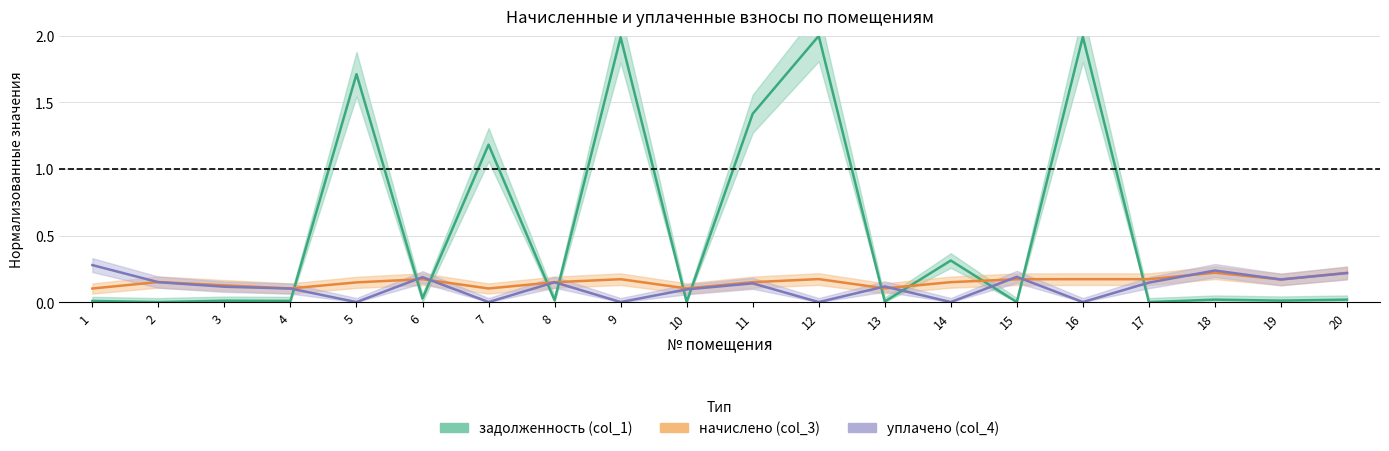

True or false: задолженность (col_1) has a value of 0.0 at 19.

False